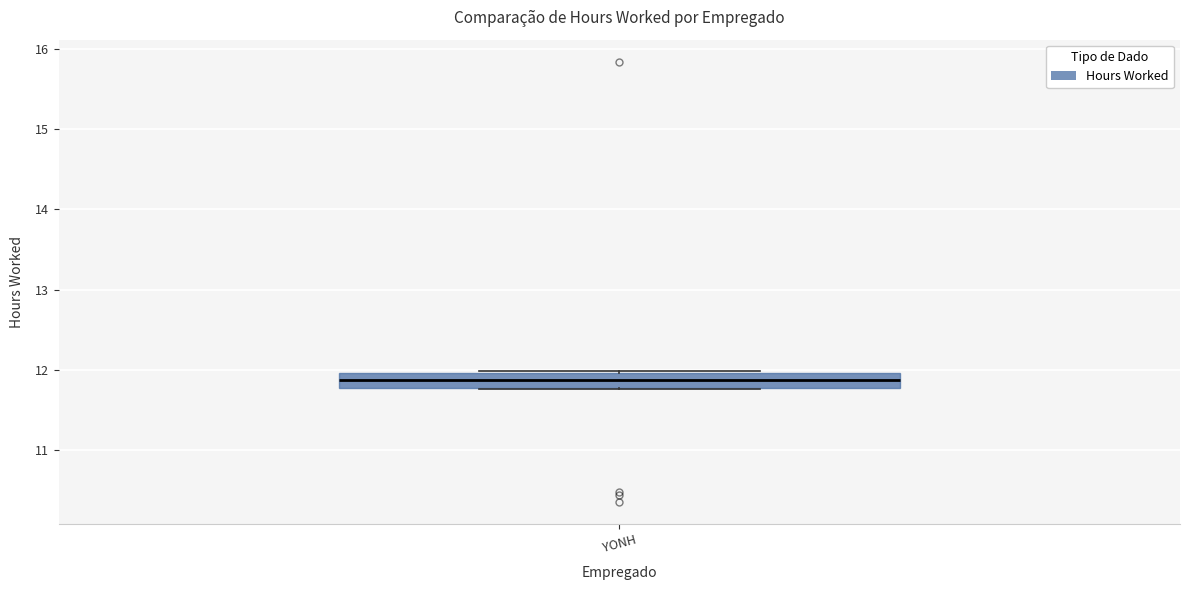

Where is the upper edge of the box for YONH on the y-axis? The values are not printed on the chart, so give them approximately, as read against the axis.

12.0